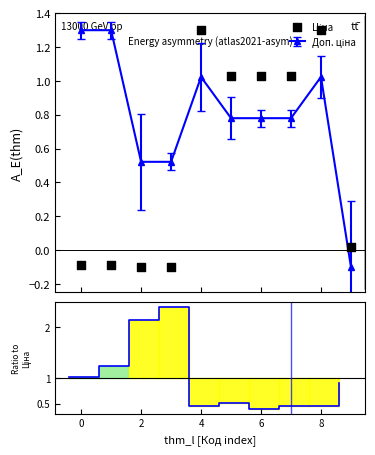

Which series has the largest Y range (max minus min)?

Залишок ratio